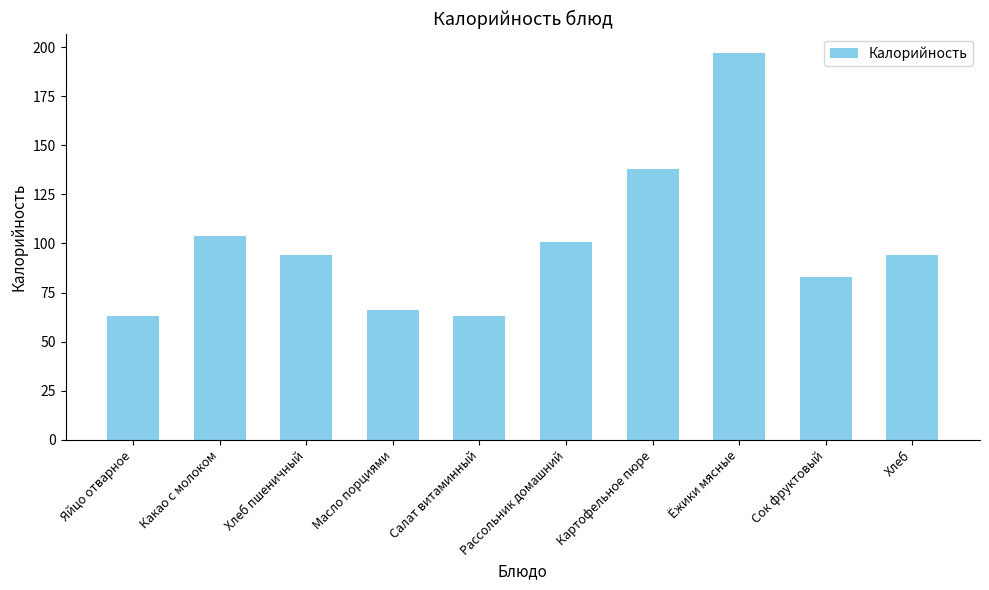

At which label does the data first exceed 94?

Какао с молоком